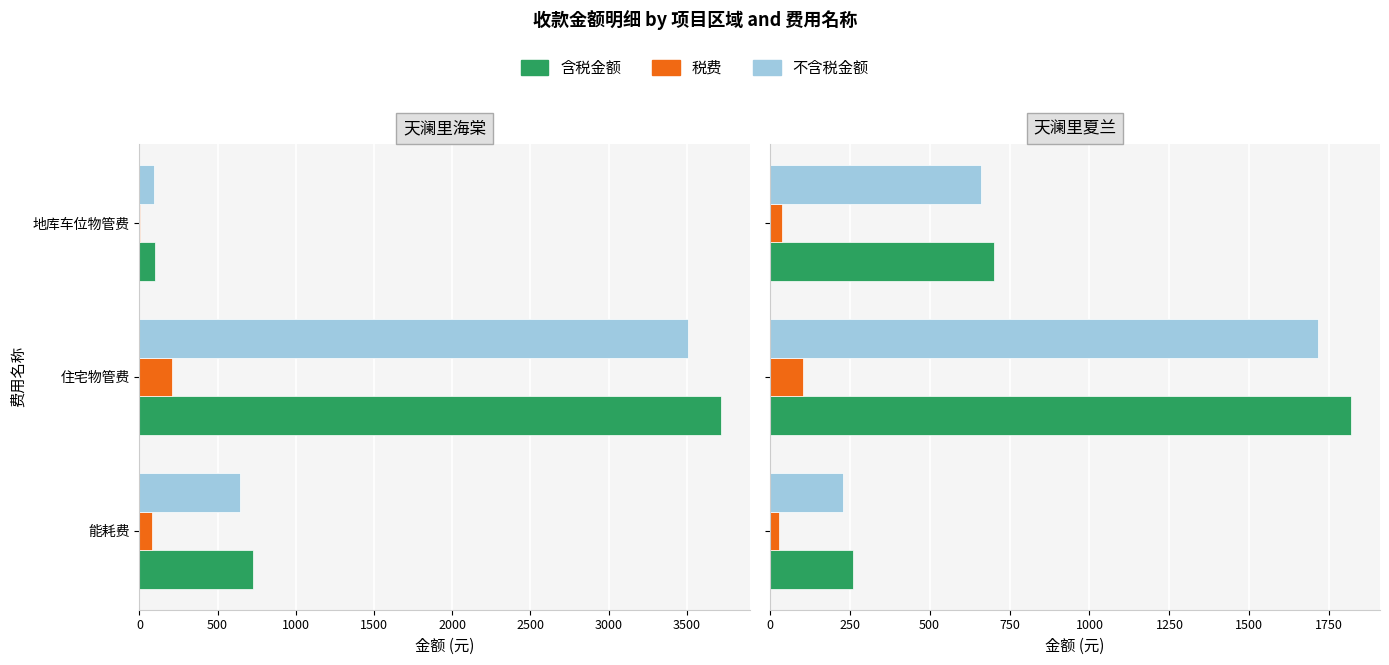

Which series has the largest range (max minus min)?

含税金额